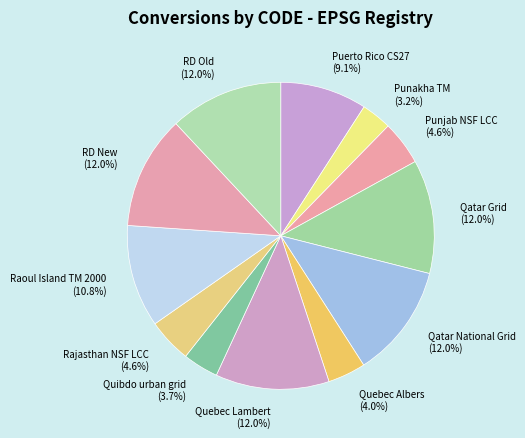

Is there any slice that represents more than half of the pie?

No